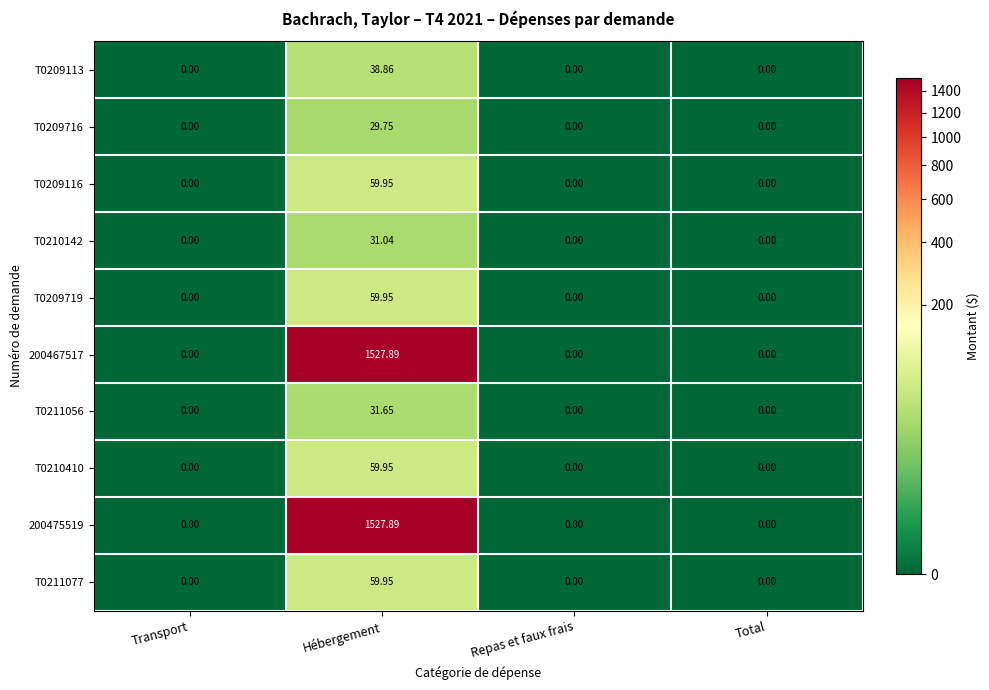

At which label does T0210142 reach its peak?

Hébergement